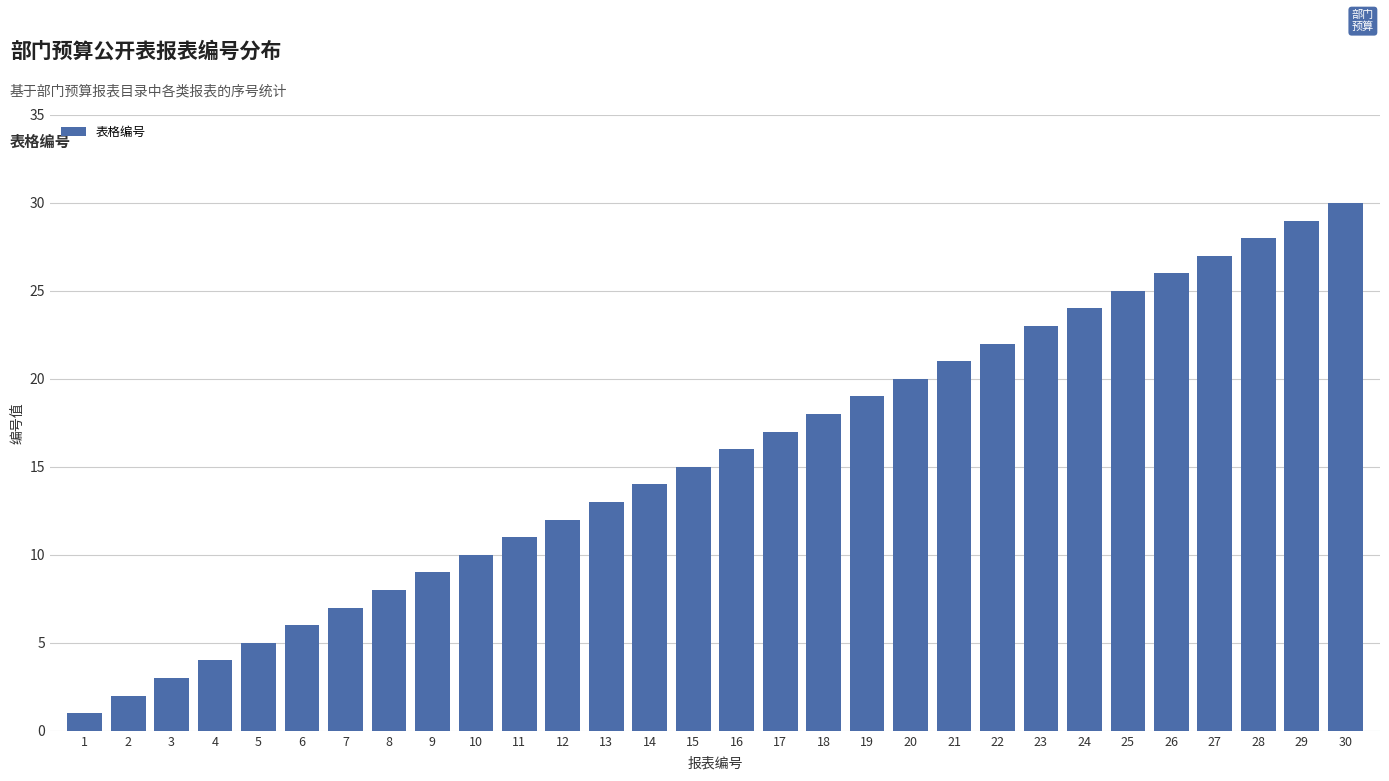

What is the change in value from 5 to 17?

+12